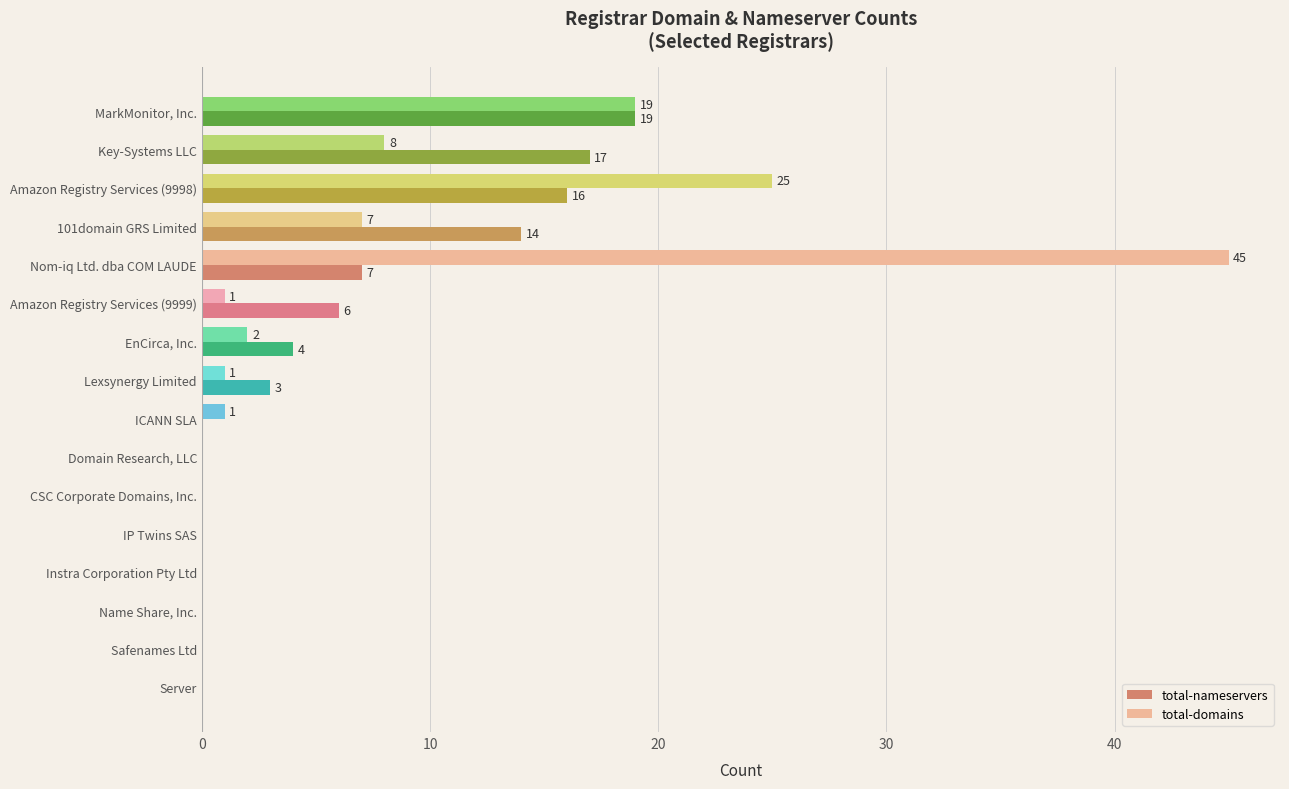

How many series are shown in this chart?

2